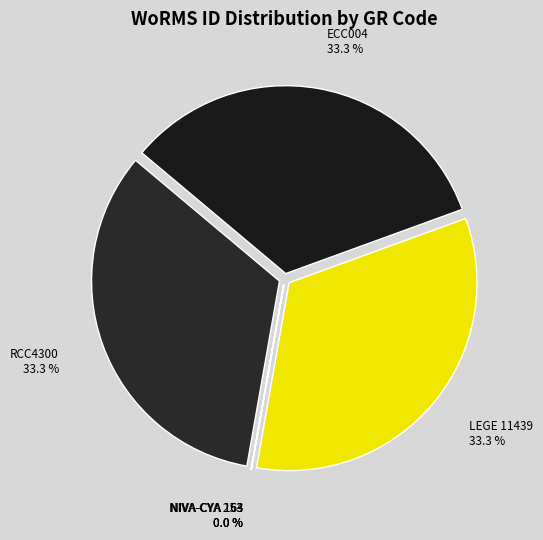

Is there any slice that represents more than half of the pie?

No